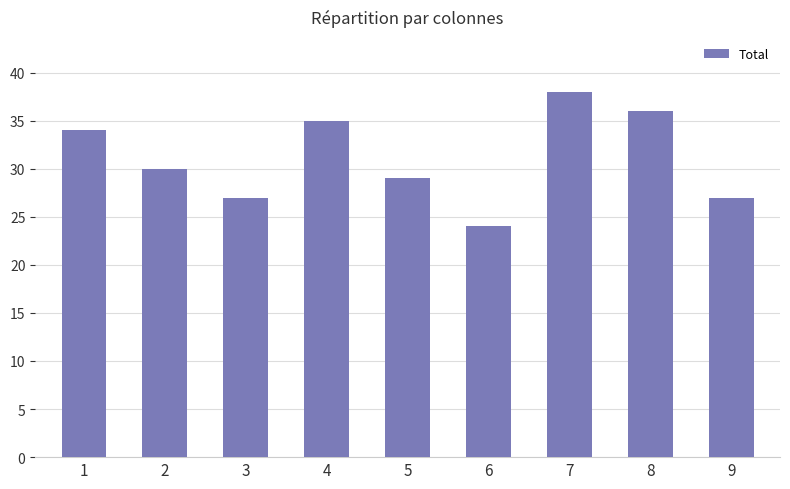

What is the average value?

31